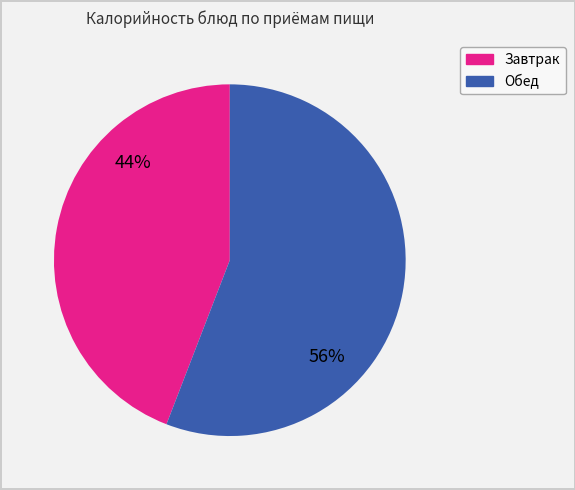

Is there a majority slice in this chart?

Yes